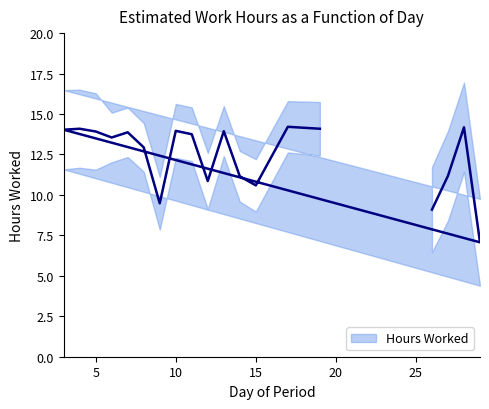

At which label is the value closest to 10?

9